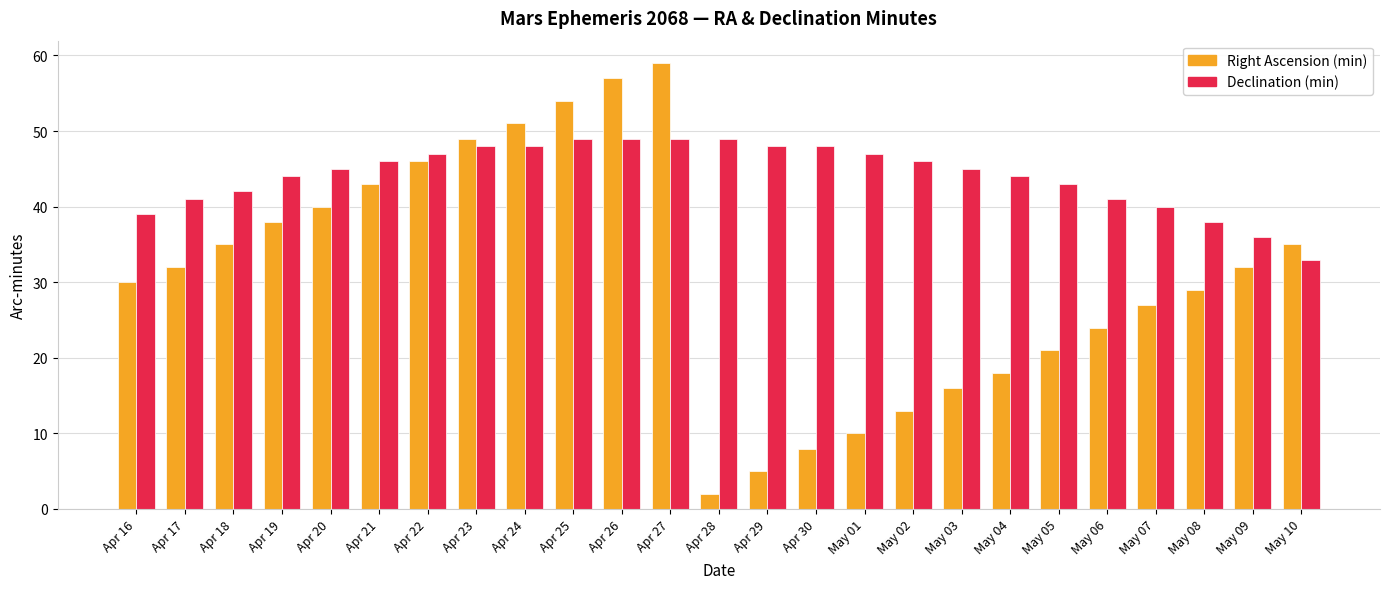

Which series has the widest spread of values?

Right Ascension (min)